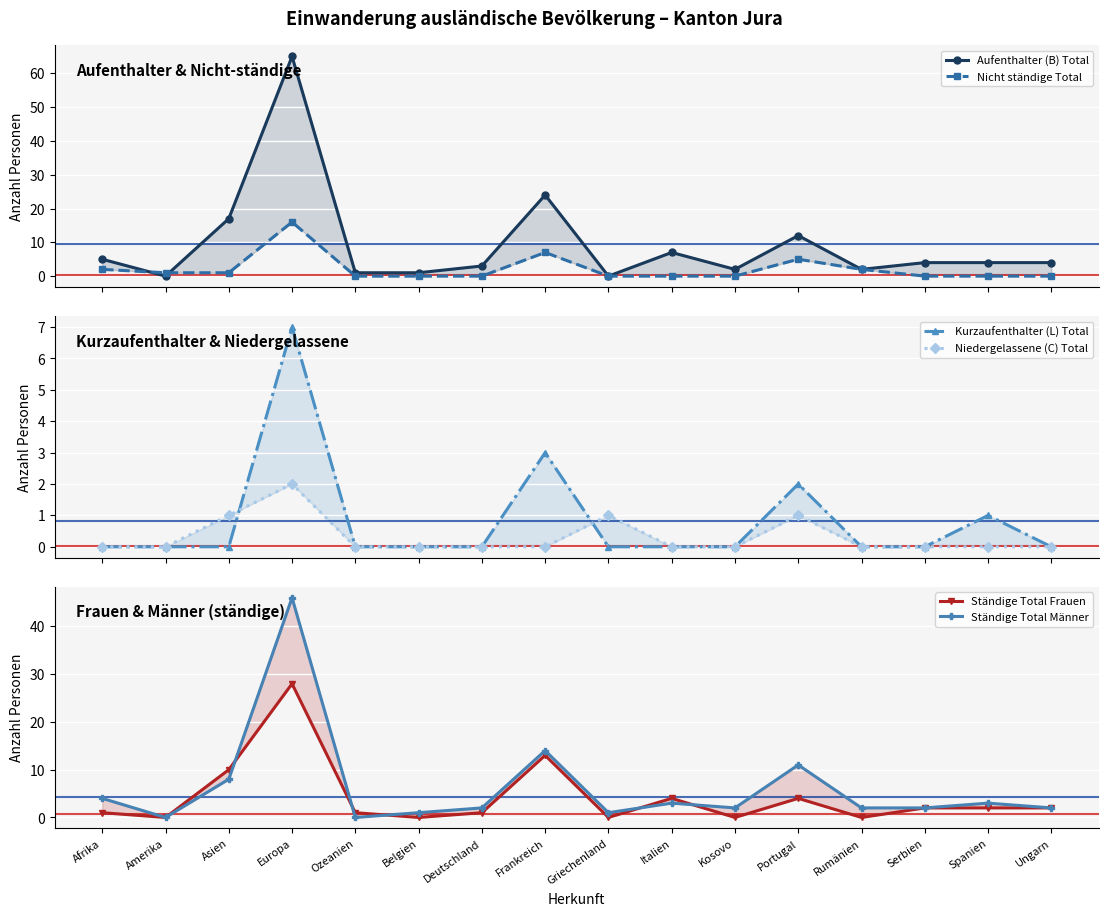

Is it true that Nicht ständige Total equals 8 at Portugal?

False